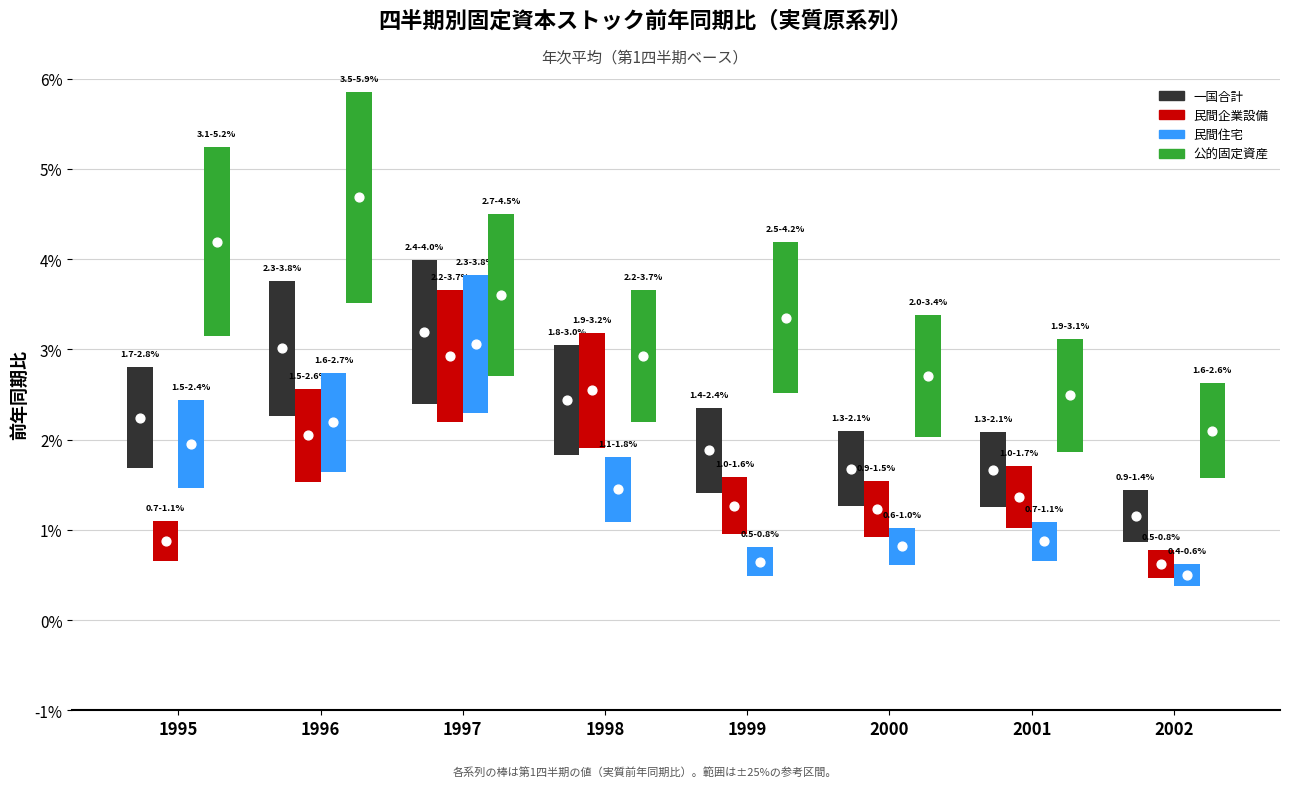

Which series has the largest Y range (max minus min)?

公的固定資産